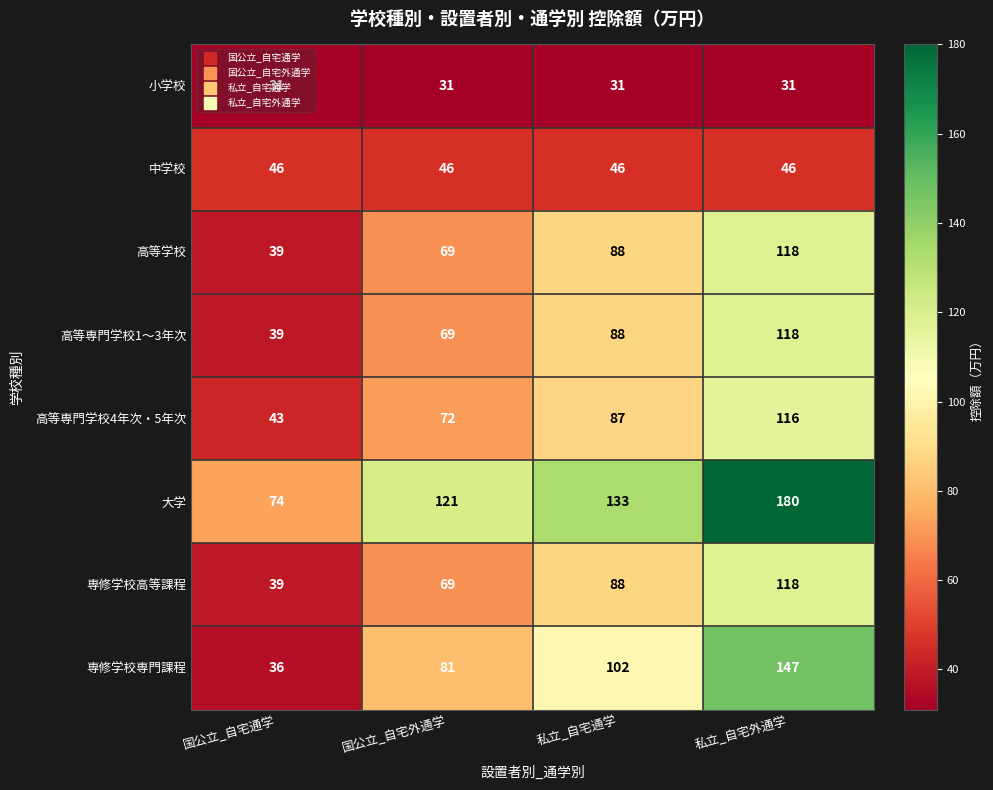

True or false: 専修学校専門課程 has a value of 61 at 国公立_自宅通学.

False